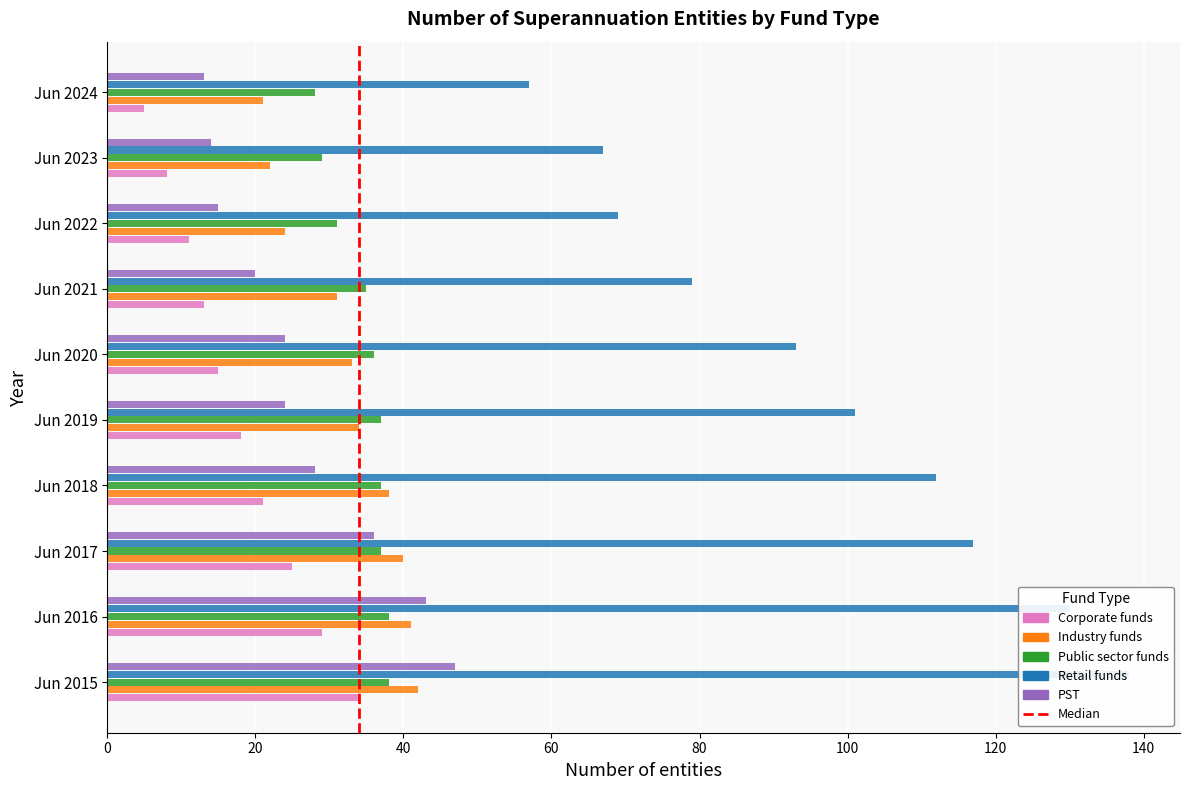

What is the value of the PST bar at the 6th from the left?

24